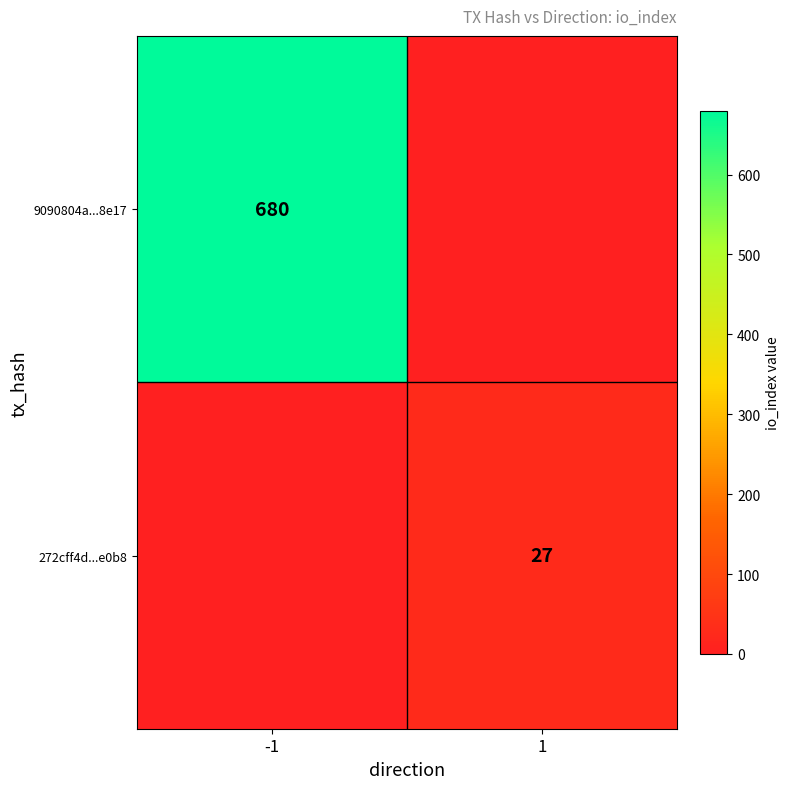

True or false: 9090804a...8e17 has a value of 284 at -1.

False